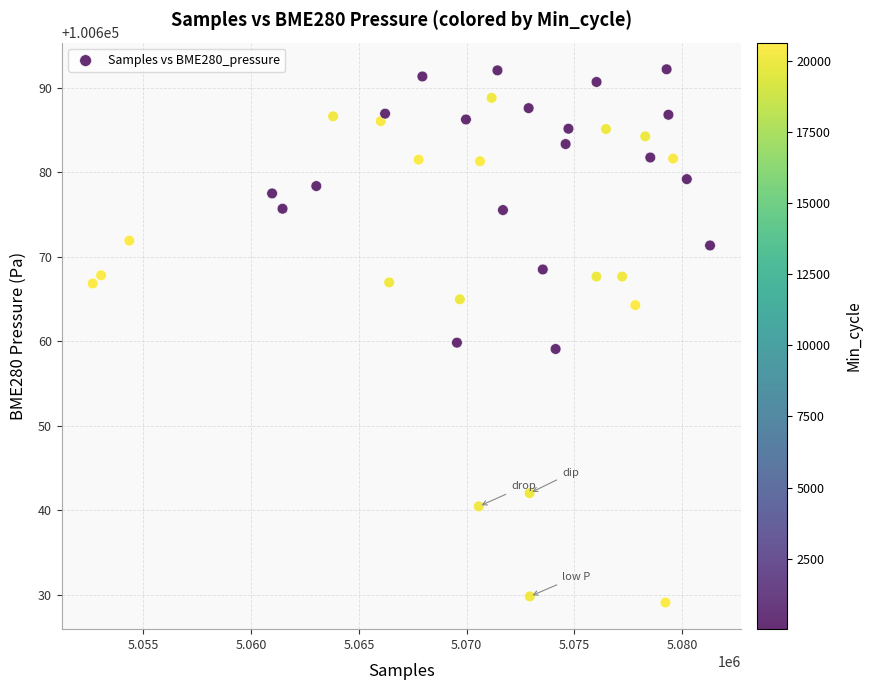

What is the range of Y values (max minus min)?

63.1